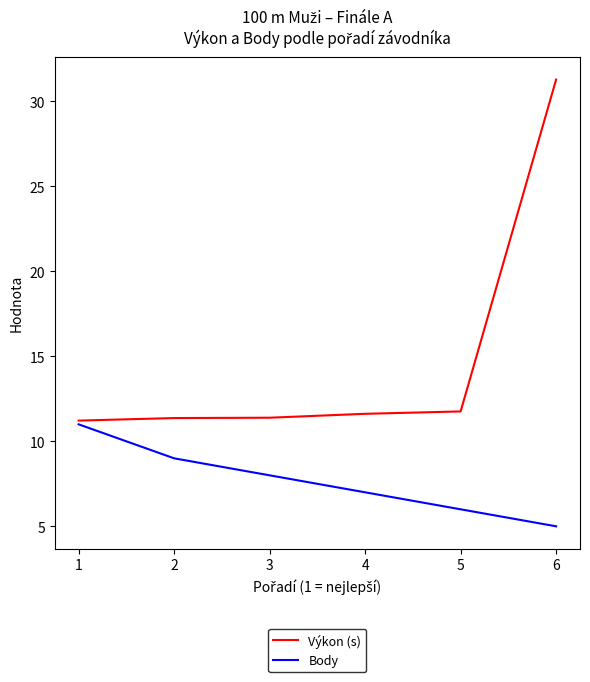

What is the approximate value of Výkon (s) at 3?

11.4